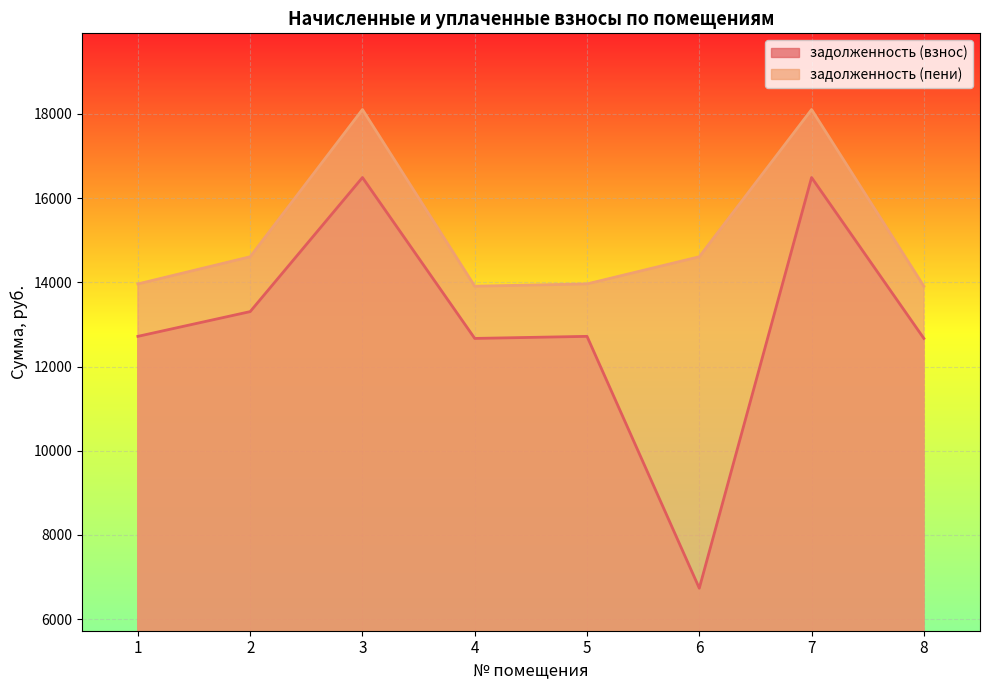

Reading left to right, transcribe all the data shown in this chart.

задолженность (взнос): 1=12716.0	2=13304.0	3=16489.2	4=12667.0	5=12716.0	6=6733.2	7=16489.2	8=12667.0
задолженность (пени): 1=13961.6	2=14607.2	3=18104.4	4=13907.8	5=13961.6	6=14607.2	7=18104.4	8=13907.8